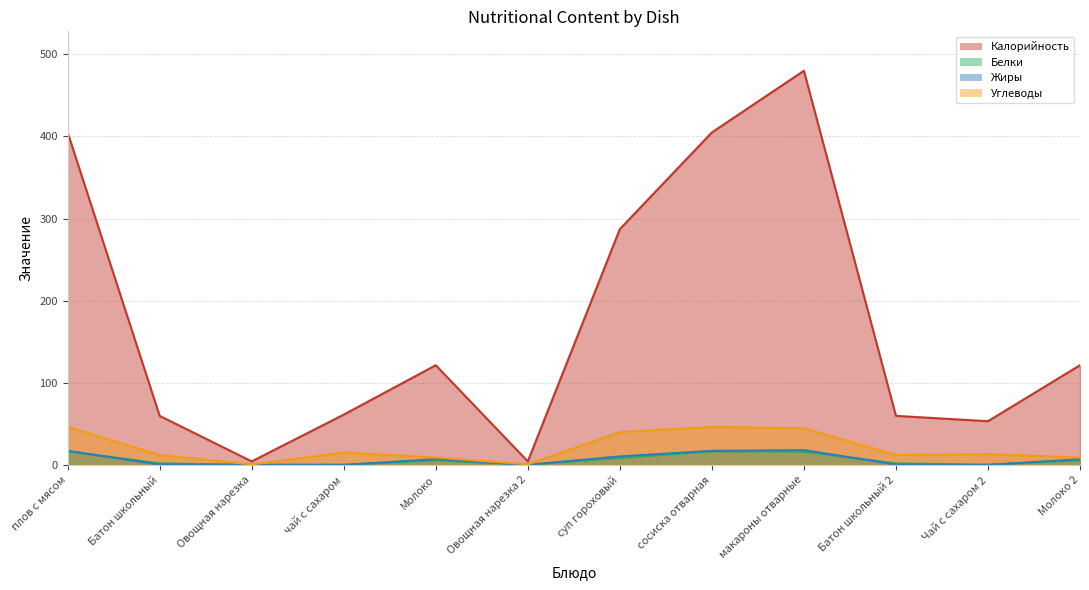

At which label is Белки closest to 8?

суп гороховый